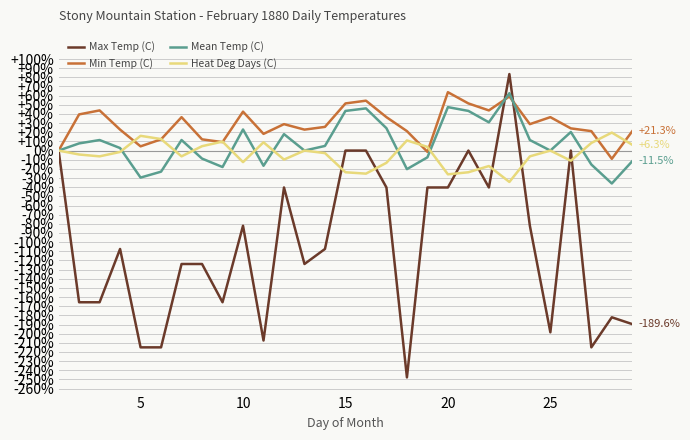

In Heat Deg Days (C), how many points are higher than both neighbors (excluding endpoints)?

8